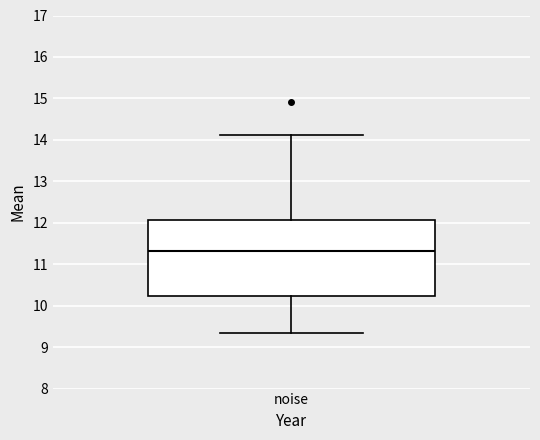

Where does the median line of the box for noise sit on the y-axis? The values are not printed on the chart, so give them approximately, as read against the axis.

11.3